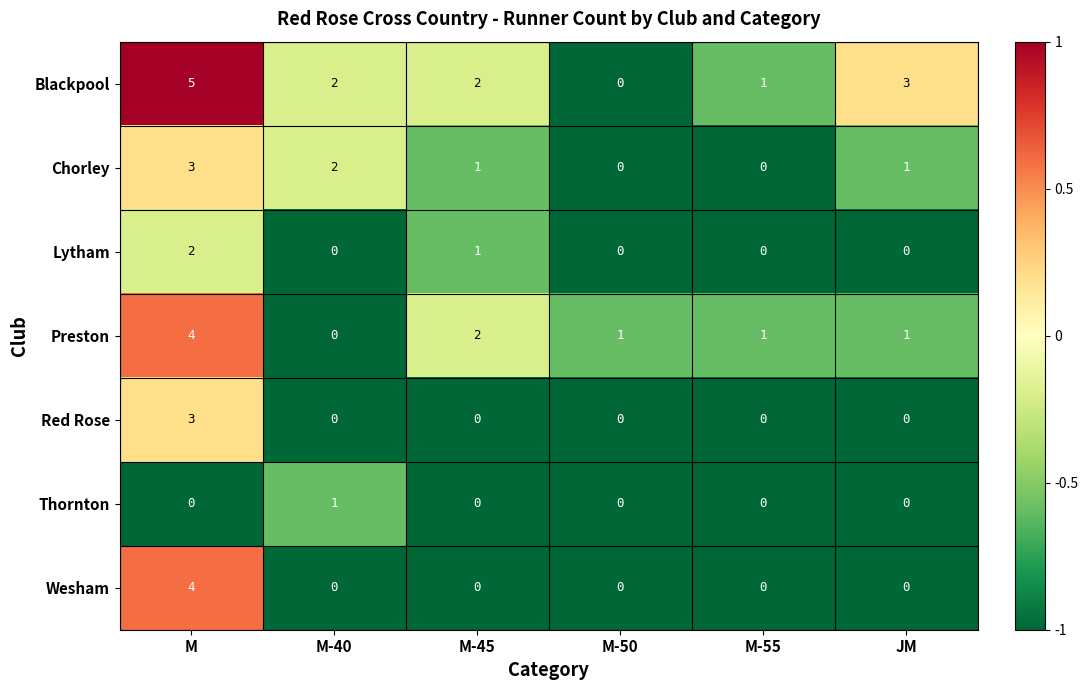

At which category is the sum across all series the highest?

M